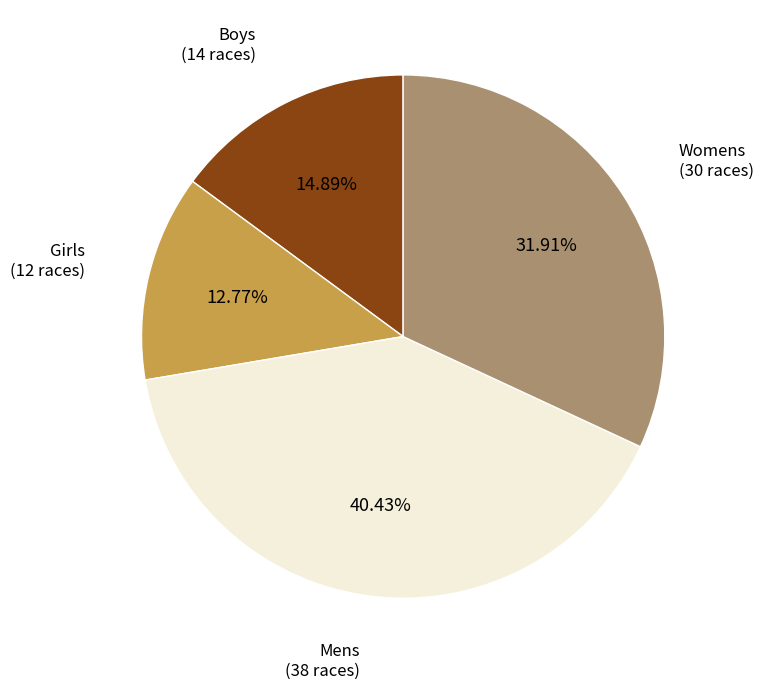

To the nearest percent, what percentage of the pie is Womens?

32%